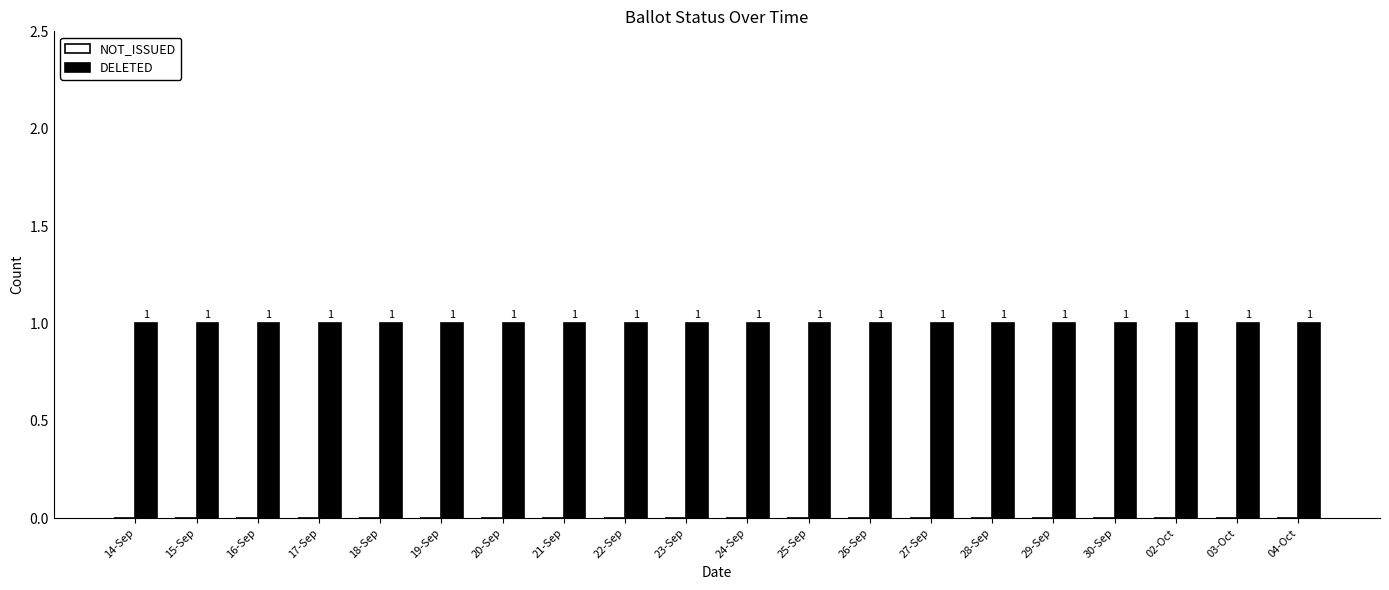

Which series has the largest total across all categories?

DELETED